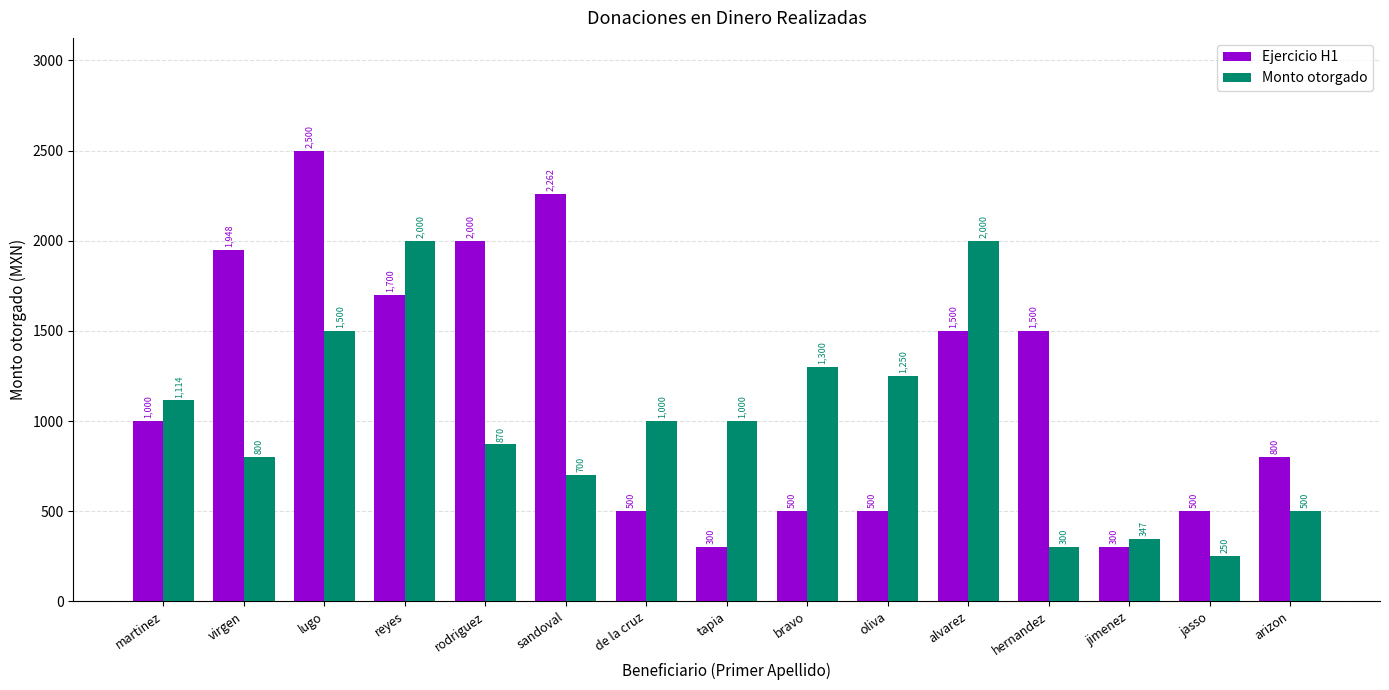

Count the number of data series in this chart.

2